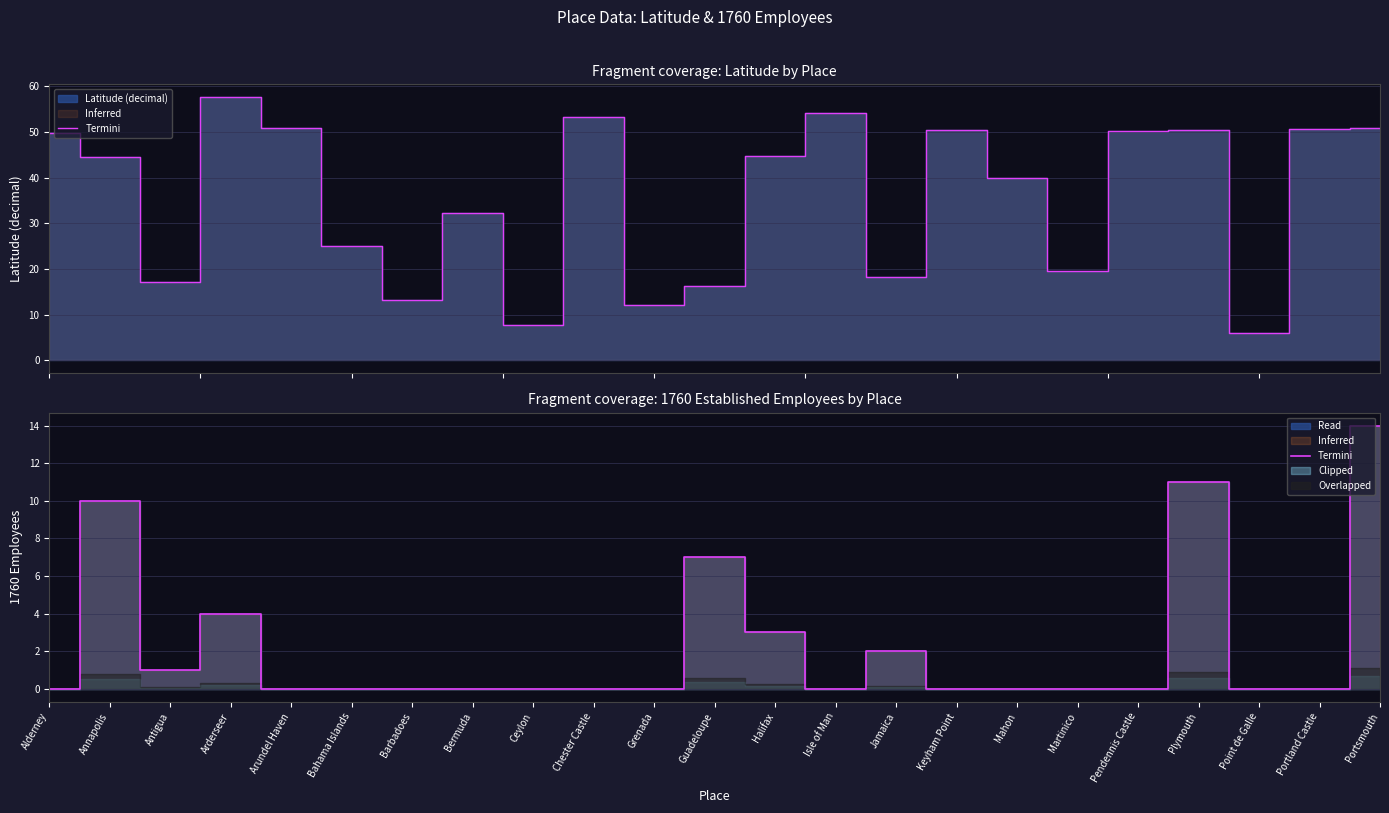

What is the sum of all values?

52